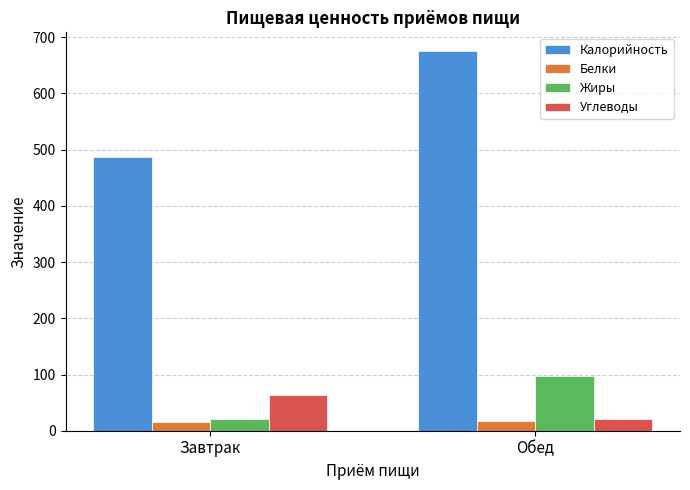

Rank the categories by Углеводы value from highest to lowest.

Завтрак, Обед